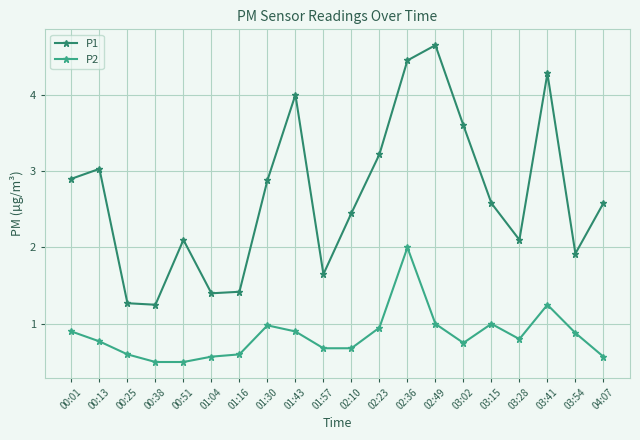

What is the difference between the P1 values at 00:38 and 02:49?

3.4